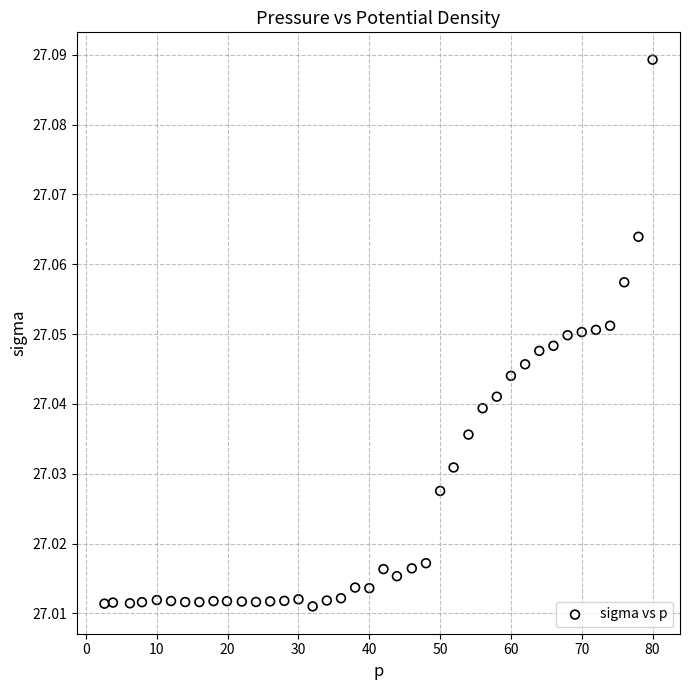

What is the range of X values (max minus min)?

77.4